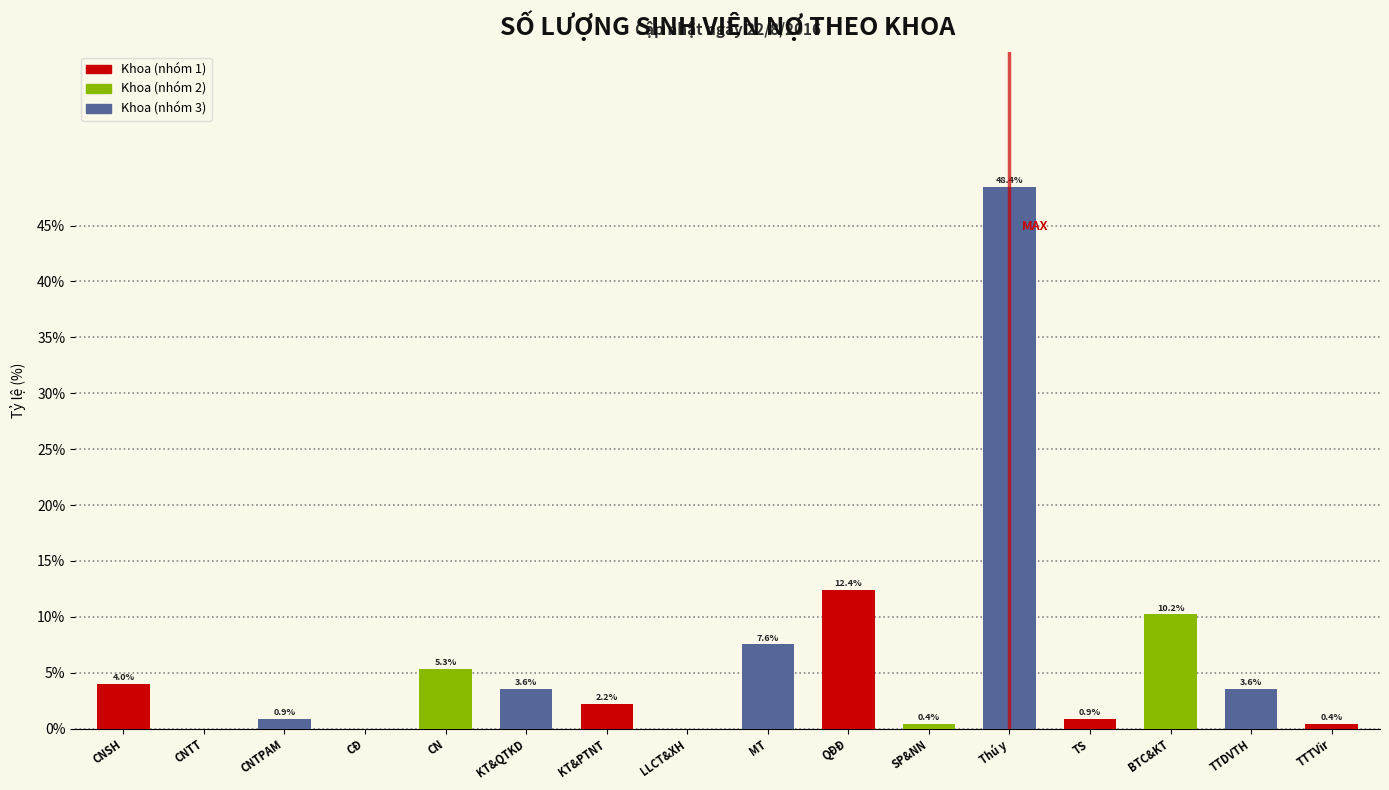

Reading left to right, transcribe all the data shown in this chart.

CNSH=4.0	CNTT=0.0	CNTPAM=0.9	CĐ=0.0	CN=5.3	KT&QTKD=3.6	KT&PTNT=2.2	LLCT&XH=0.0	MT=7.6	QĐĐ=12.4	SP&NN=0.4	Thú y=48.4	TS=0.9	BTC&KT=10.2	TTDVTH=3.6	TTTVir=0.4